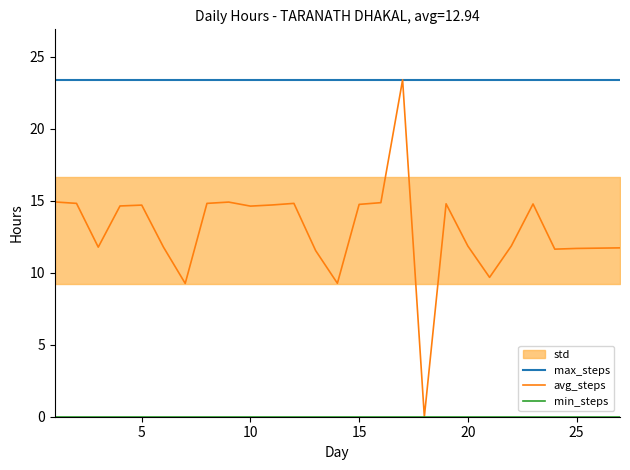

What is the value of the avg_steps point at the 22nd from the left?

11.9